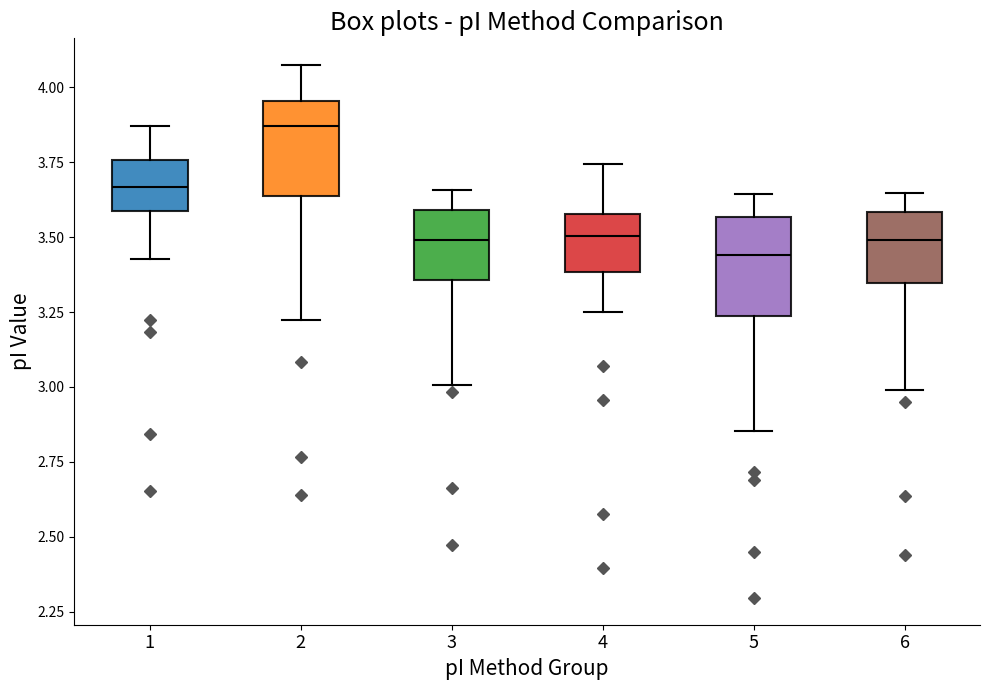

Reading left to right, read every box against the y-axis: the position of its median line, the range the box covers, and the ends of its whiskers. The values are not printed on the chart, so give them approximately, as read against the axis.

1: median 3.65, box 3.60 to 3.75, whiskers 3.45 to 3.85
2: median 3.85, box 3.65 to 3.95, whiskers 3.20 to 4.10
3: median 3.50, box 3.35 to 3.60, whiskers 3.00 to 3.65
4: median 3.50, box 3.40 to 3.60, whiskers 3.25 to 3.75
5: median 3.45, box 3.25 to 3.55, whiskers 2.85 to 3.65
6: median 3.50, box 3.35 to 3.60, whiskers 3.00 to 3.65